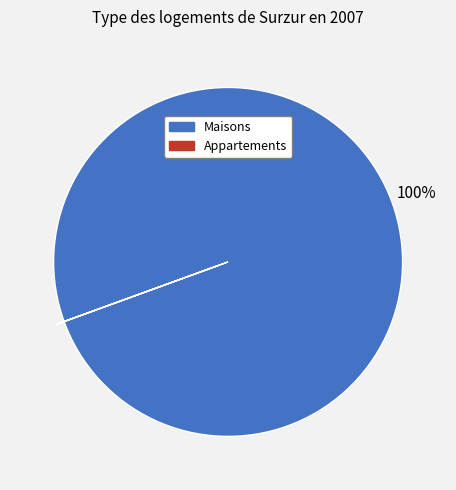

To the nearest percent, what is the average slice percentage?

50%